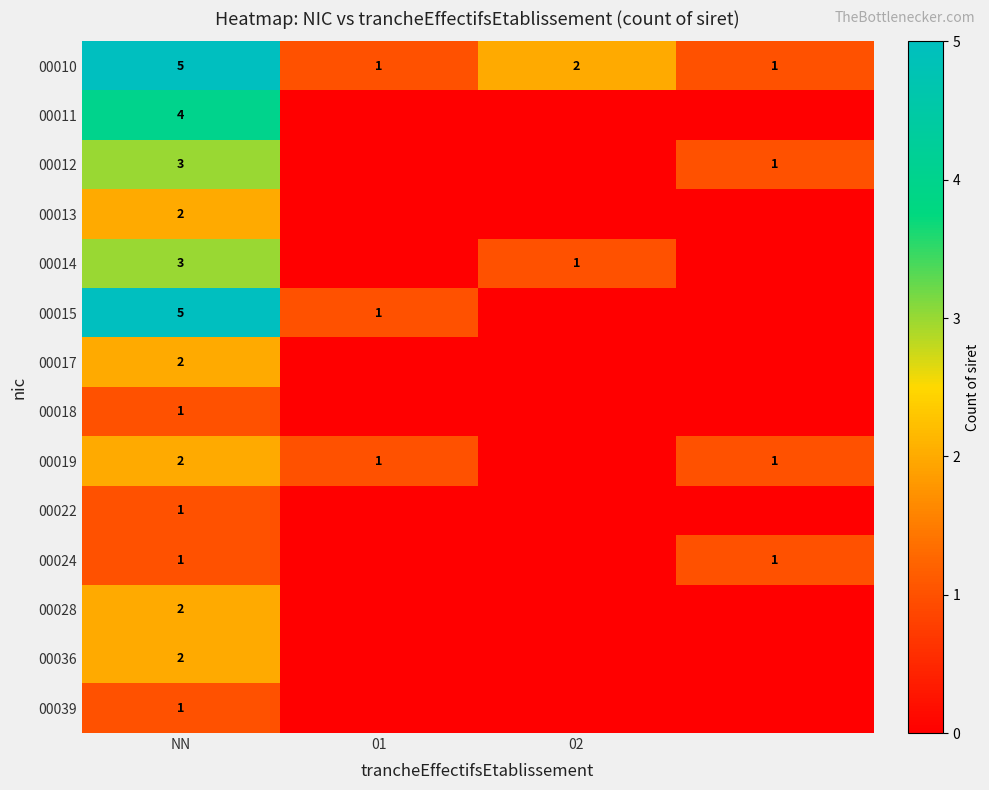

What is the total value across all series at NN?

34